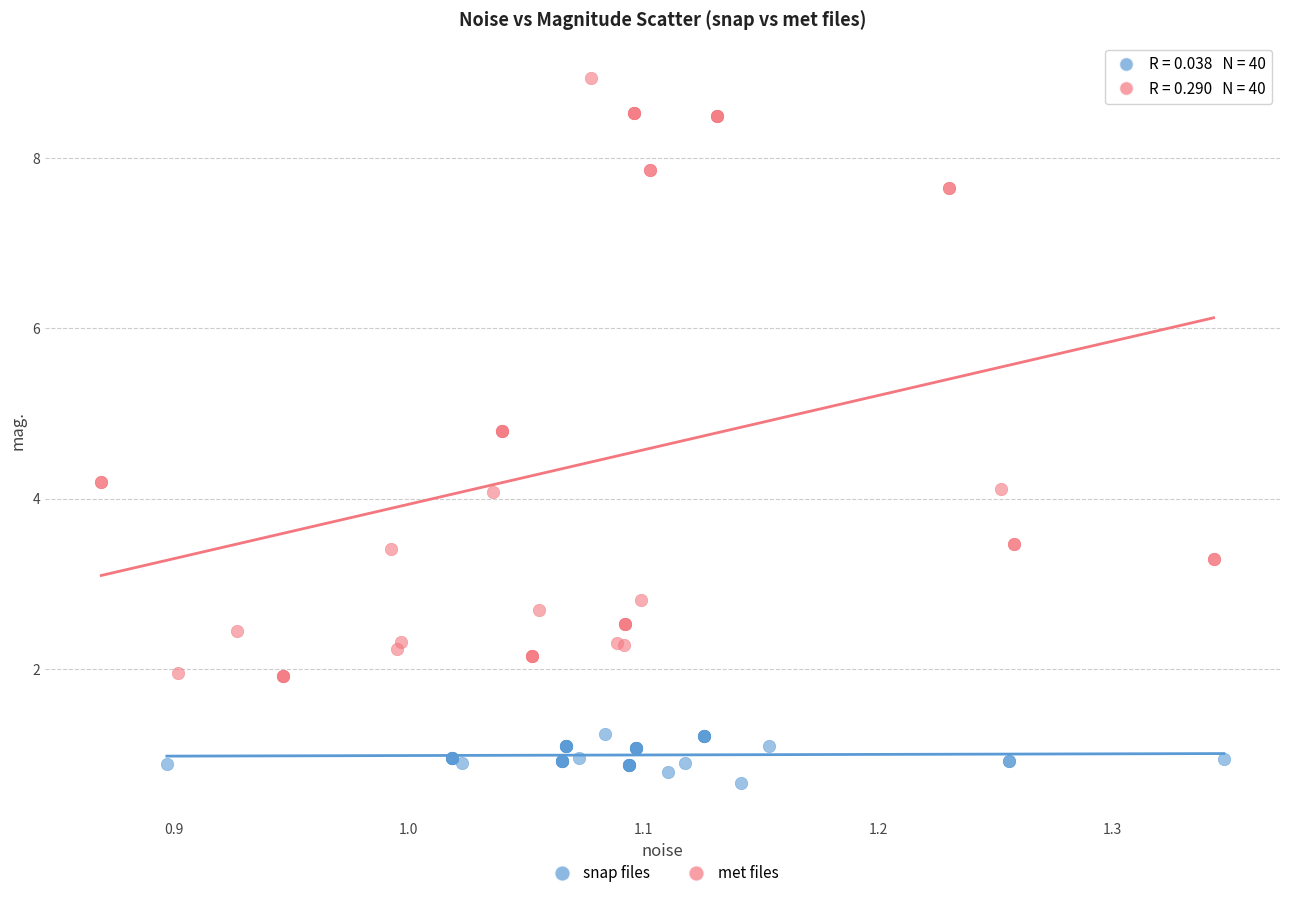

Which series has the largest Y range (max minus min)?

met files